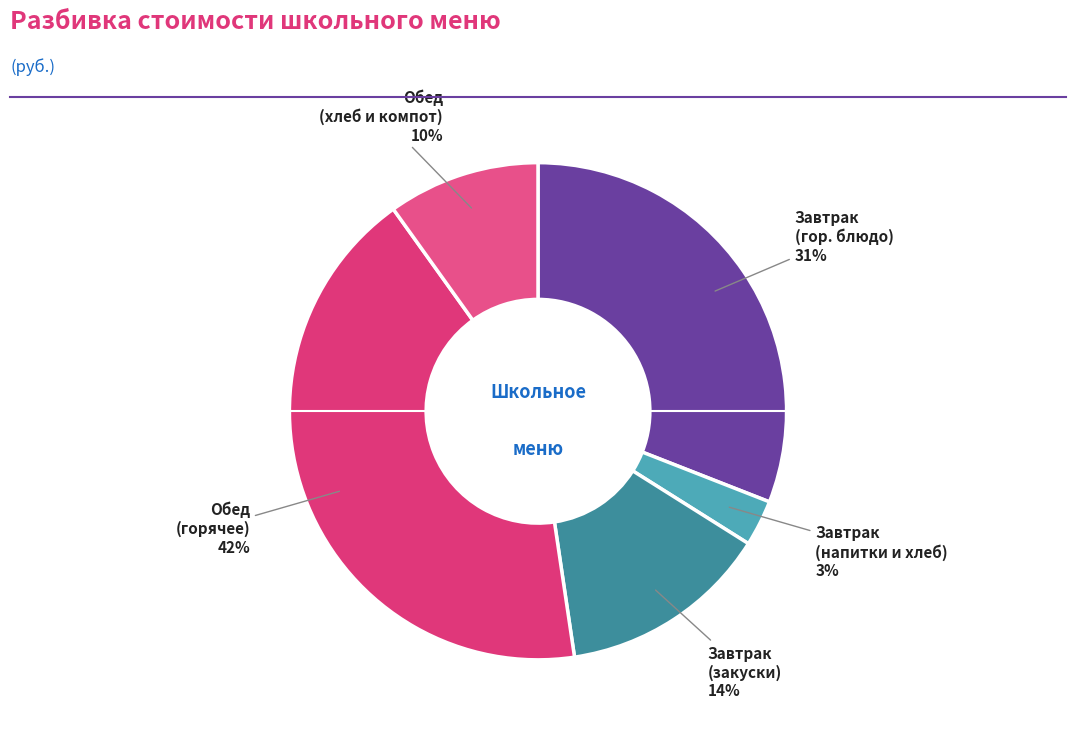

To the nearest percent, what is the difference between the largest and smallest slice percentages?

39%